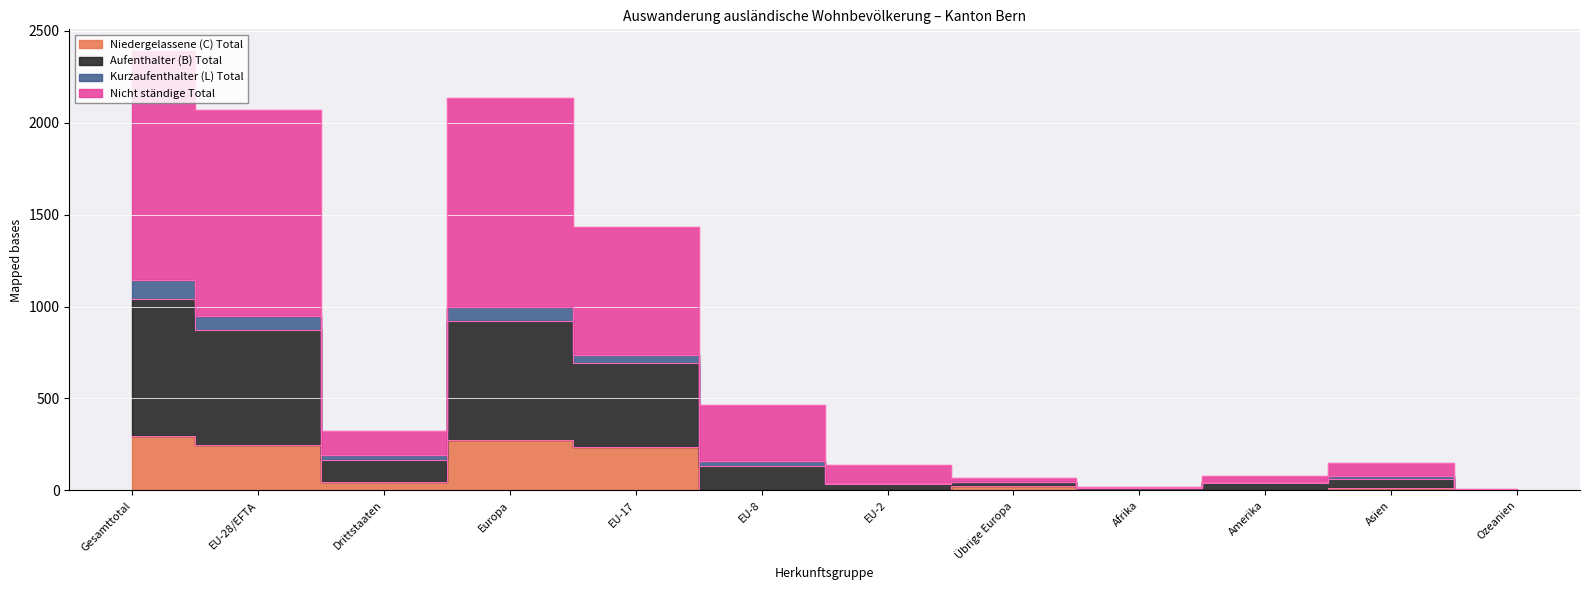

True or false: Nicht ständige Total and Niedergelassene (C) Total intersect in this chart.

False